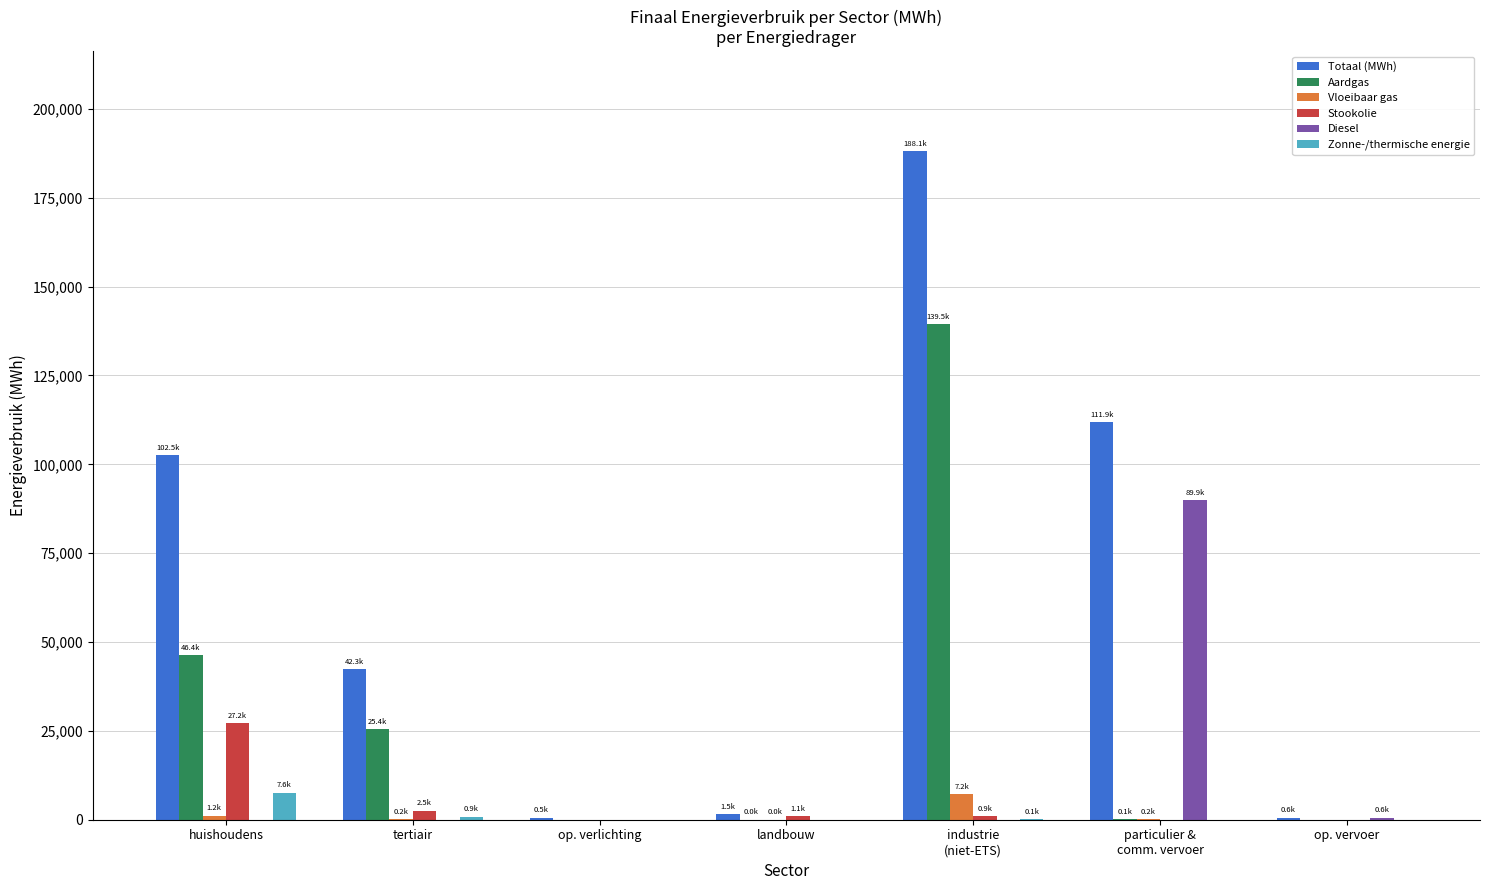

At which label does Totaal (MWh) first exceed 42275?

huishoudens